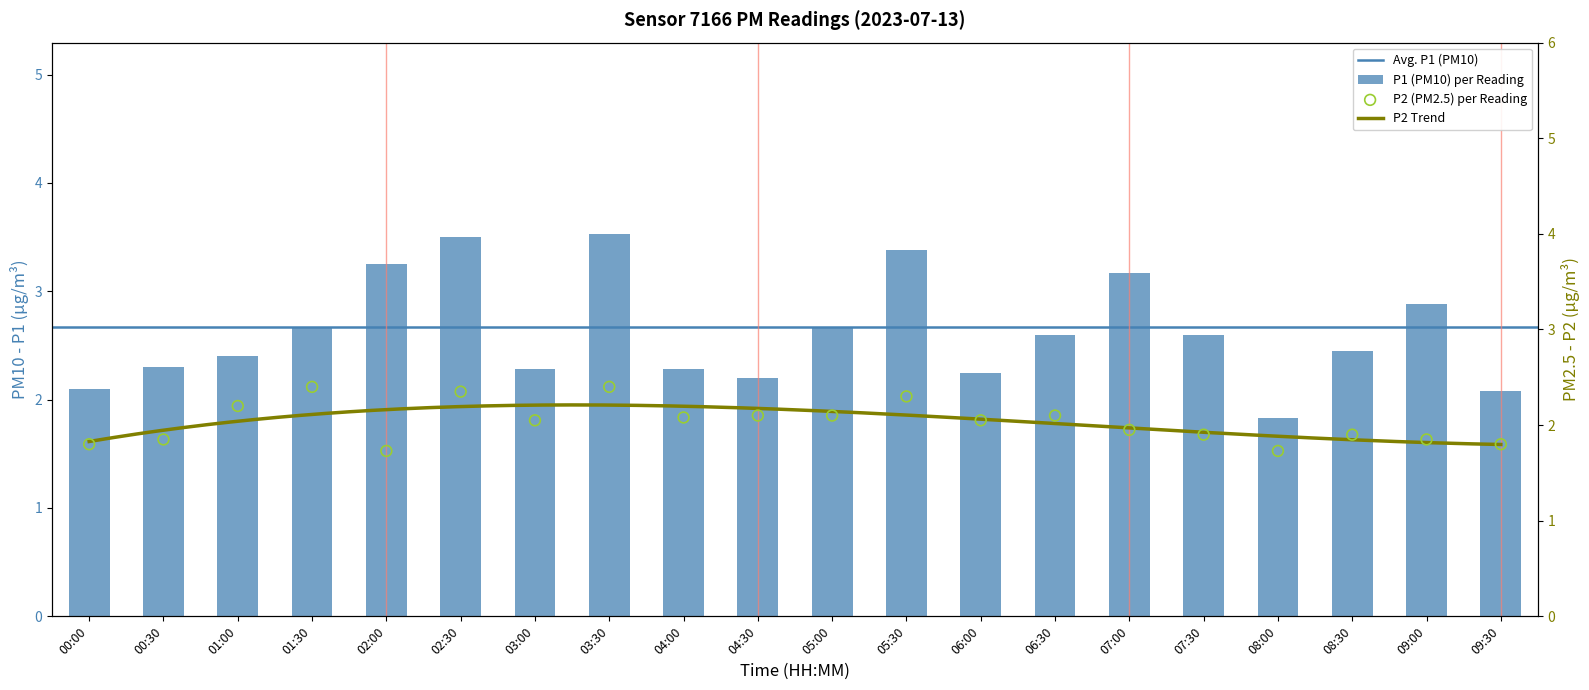

Which series reaches the maximum Y coordinate?

P1